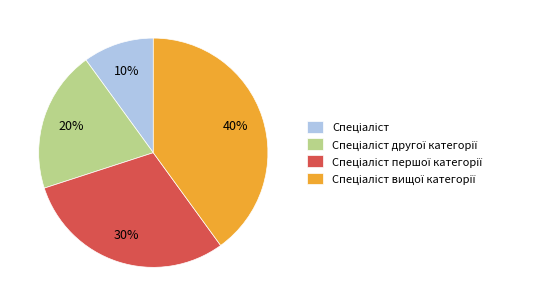

Is there a majority slice in this chart?

No